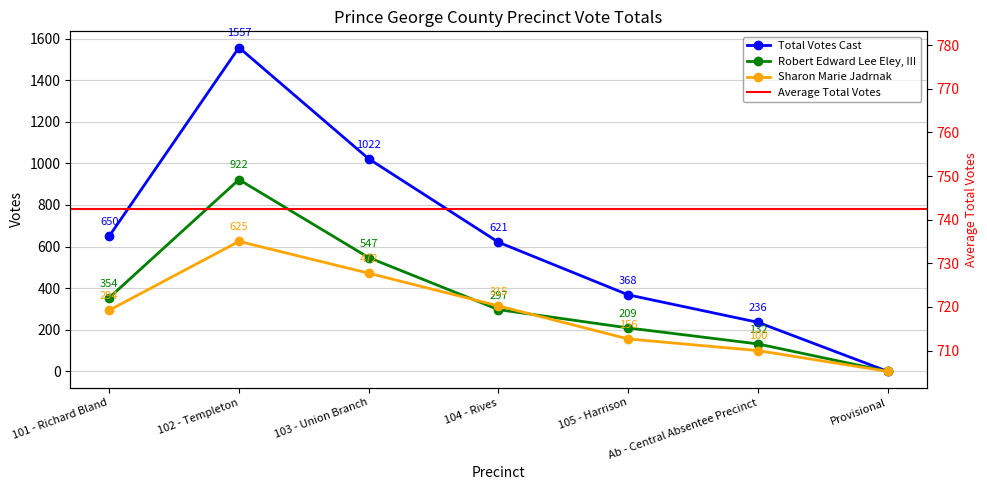

How many values in the Total Votes Cast series exceed 621?

3